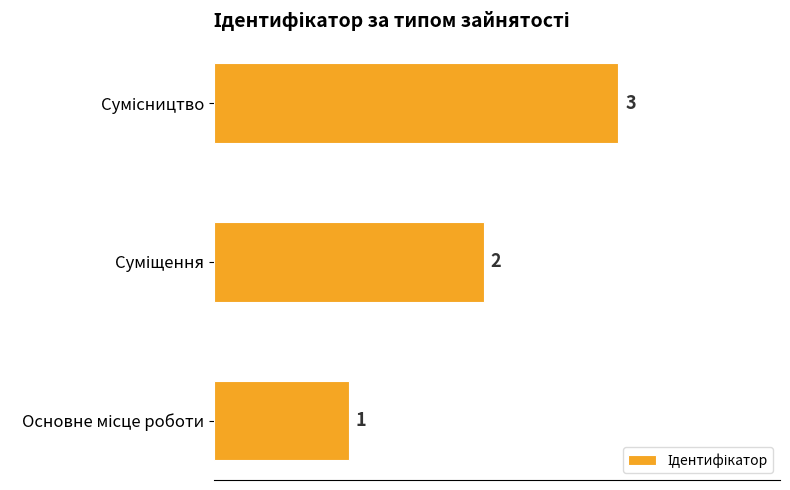

How many values are between 1 and 3?

3